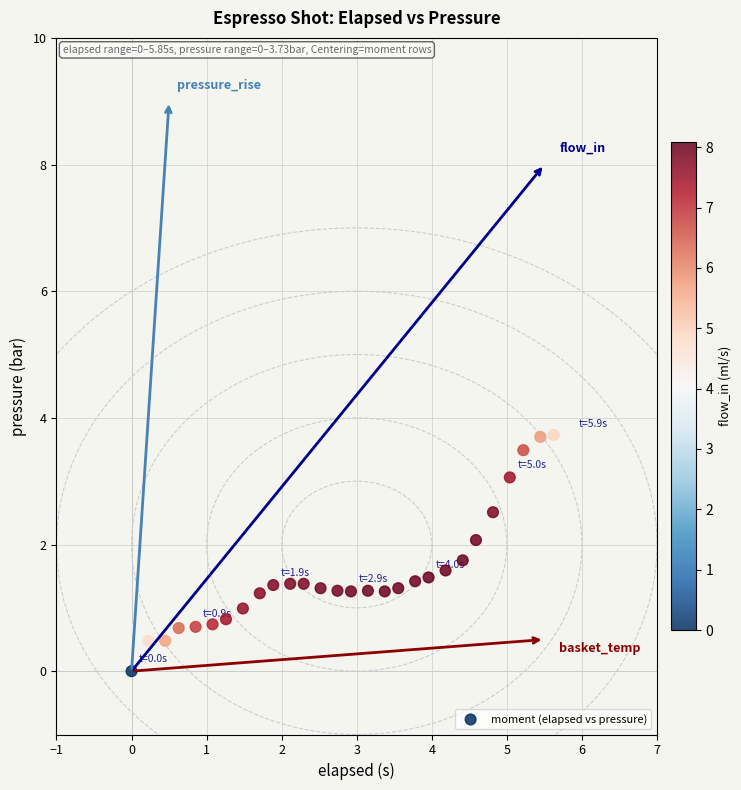

What is the range of X values (max minus min)?

5.9